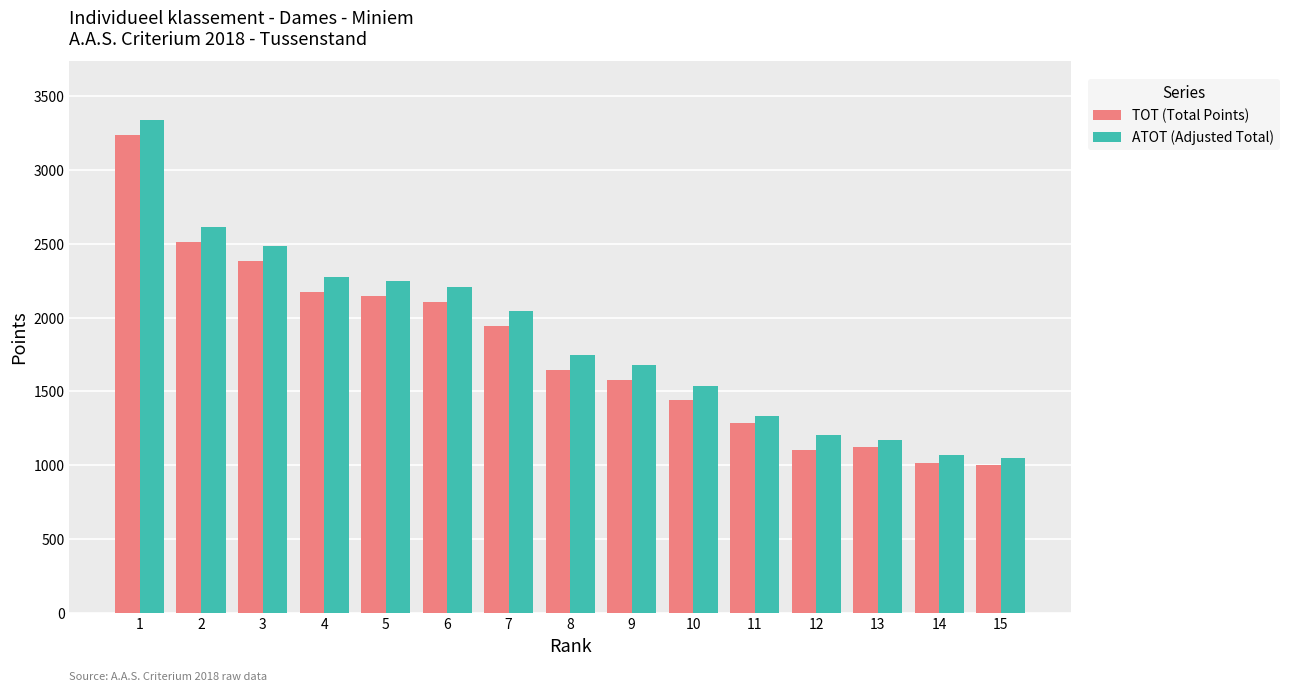

Reading left to right, extract all data points from this chart.

TOT (Total Points): 1=3239	2=2511	3=2383	4=2173	5=2148	6=2105	7=1942	8=1646	9=1576	10=1440	11=1283	12=1104	13=1124	14=1017	15=1000
ATOT (Adjusted Total): 1=3339	2=2611	3=2483	4=2273	5=2248	6=2205	7=2042	8=1746	9=1676	10=1540	11=1333	12=1204	13=1174	14=1067	15=1050